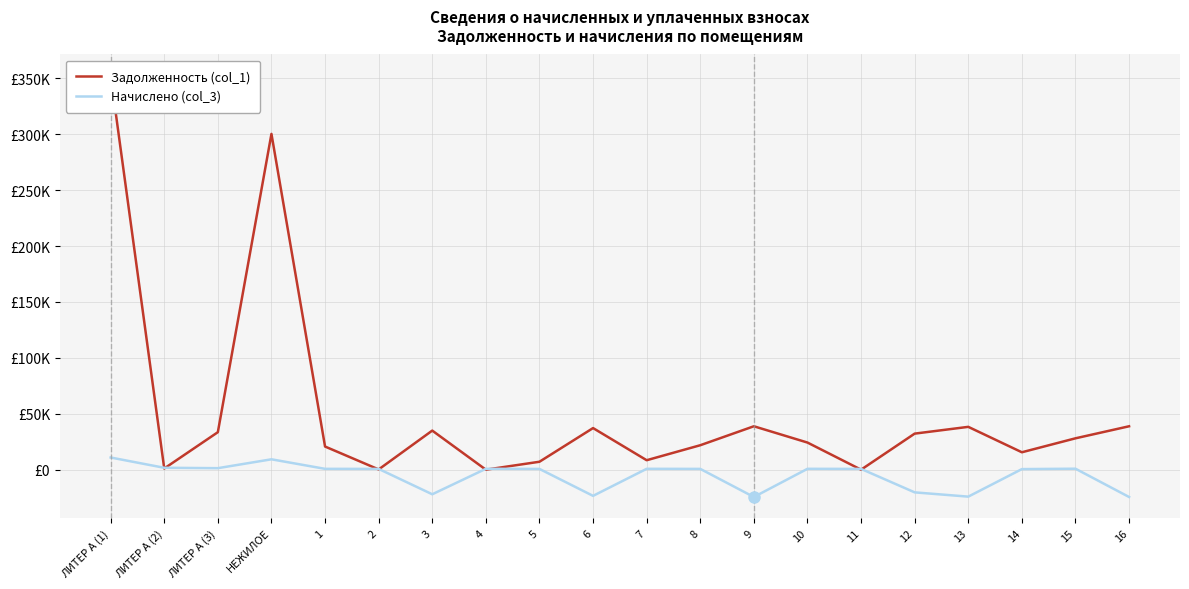

What is the total value across all series at 6?

13788.6